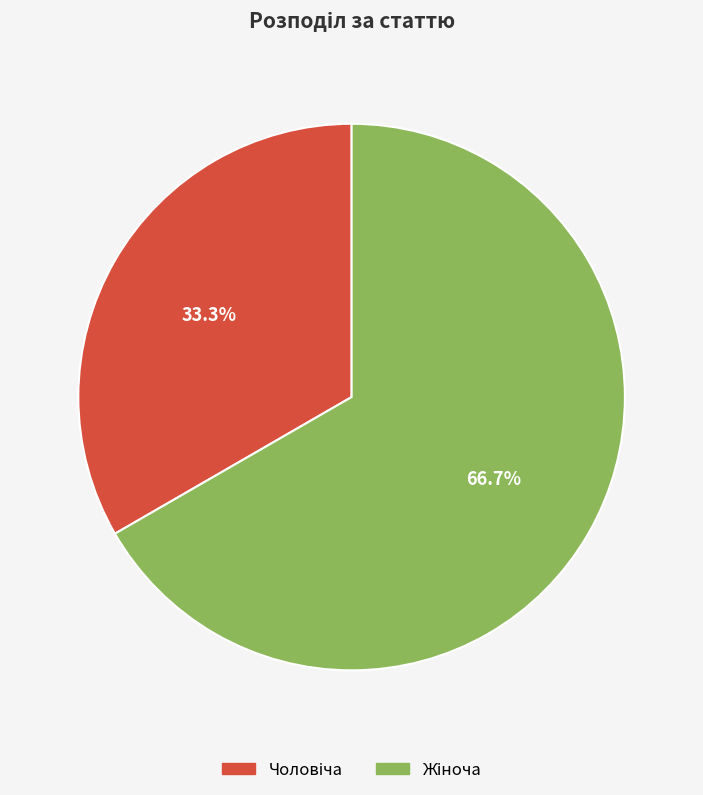

Is there a majority slice in this chart?

Yes